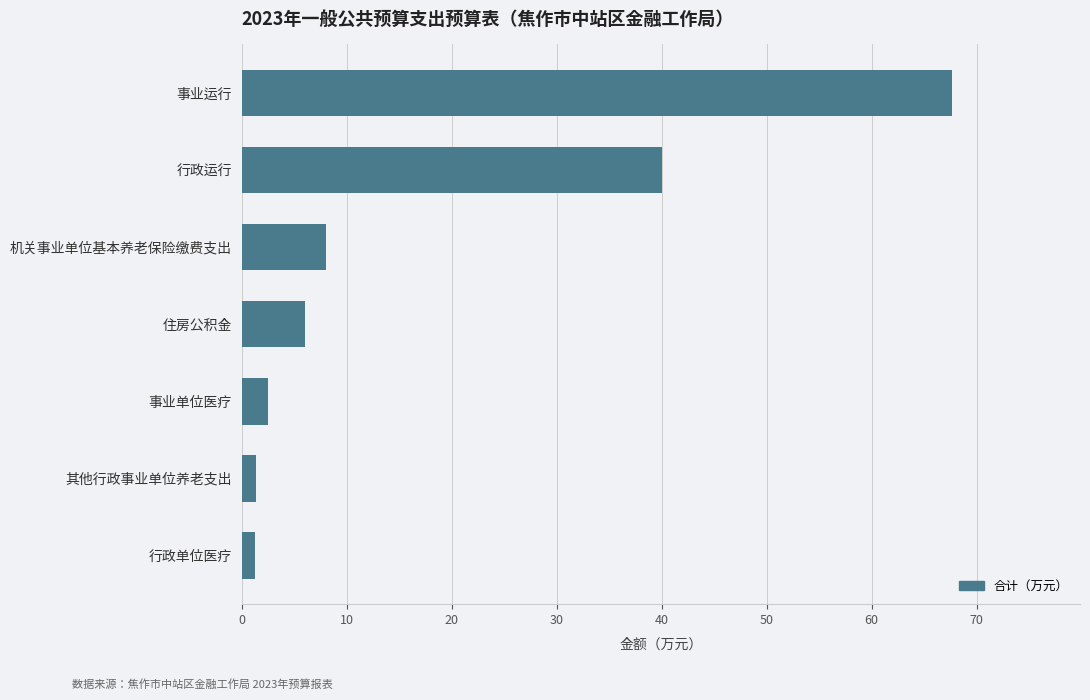

Reading top to bottom, transcribe all the data shown in this chart.

事业运行=67.7	行政运行=40.0	机关事业单位基本养老保险缴费支出=8.1	住房公积金=6.0	事业单位医疗=2.5	其他行政事业单位养老支出=1.3	行政单位医疗=1.3